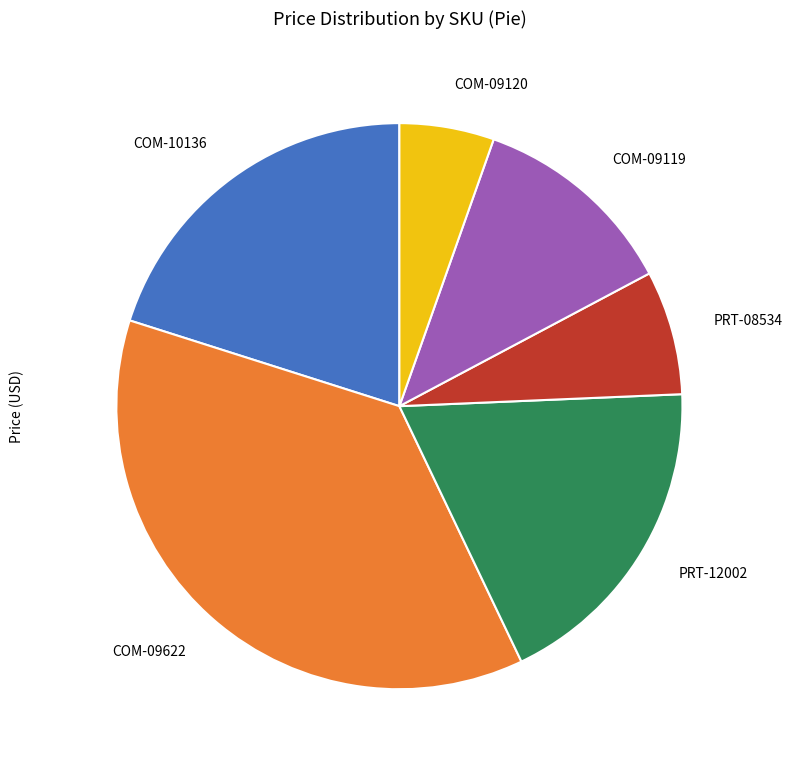

What is the smallest slice in the pie chart?

COM-09120